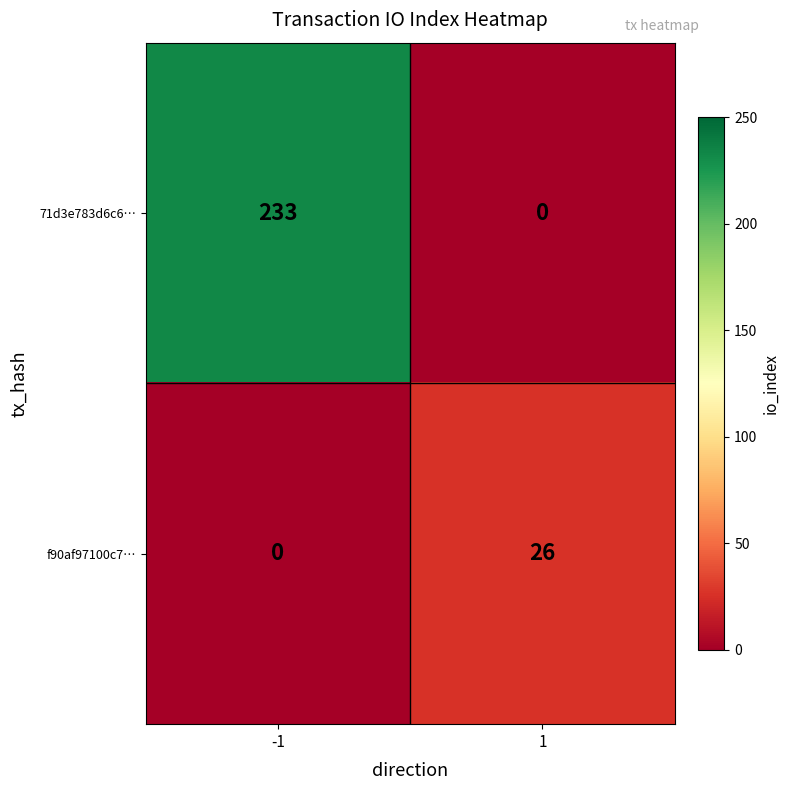

What is the difference between the highest and lowest values at -1?

233